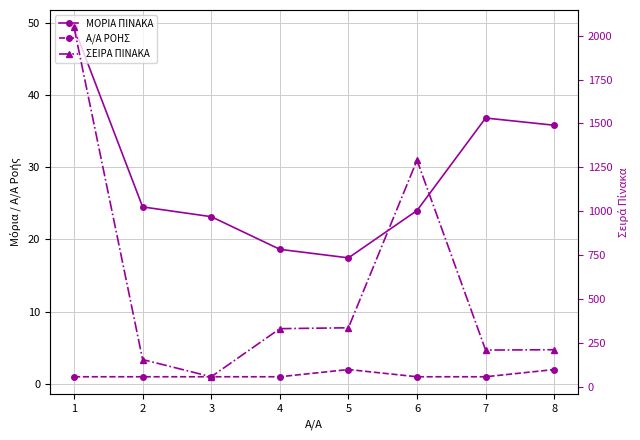

Reading left to right, extract all data points from this chart.

ΜΟΡΙΑ ΠΙΝΑΚΑ: 49.3	24.5	23.1	18.6	17.4	24.0	36.8	35.8
Α/Α ΡΟΗΣ: 1.0	1.0	1.0	1.0	2.0	1.0	1.0	2.0
ΣΕΙΡΑ ΠΙΝΑΚΑ: 2047.0	155.0	57.0	331.0	336.0	1291.0	209.0	211.0